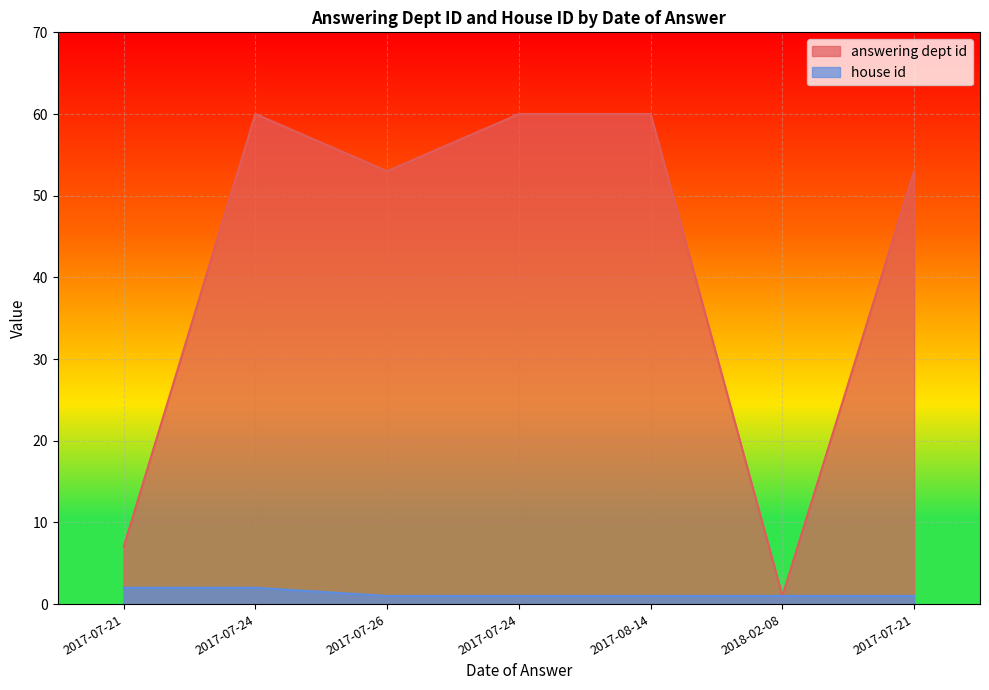

Which series has the largest total across all categories?

answering dept id